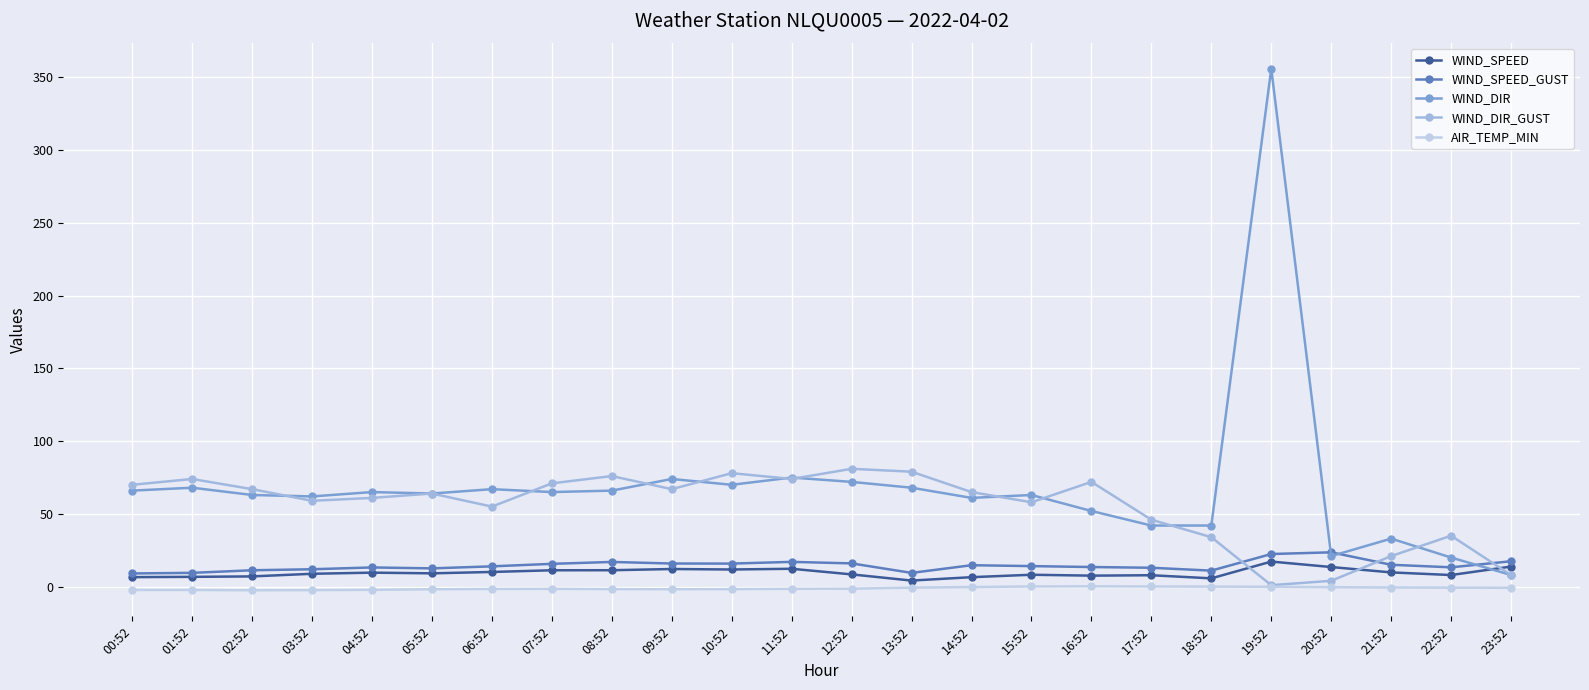

What is the sum of the WIND_DIR_GUST values at 10:52 and 08:52?

154.0